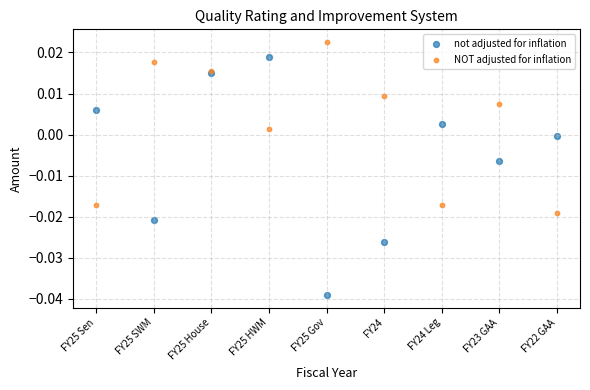

Which series contains the lowest Y value?

not adjusted for inflation